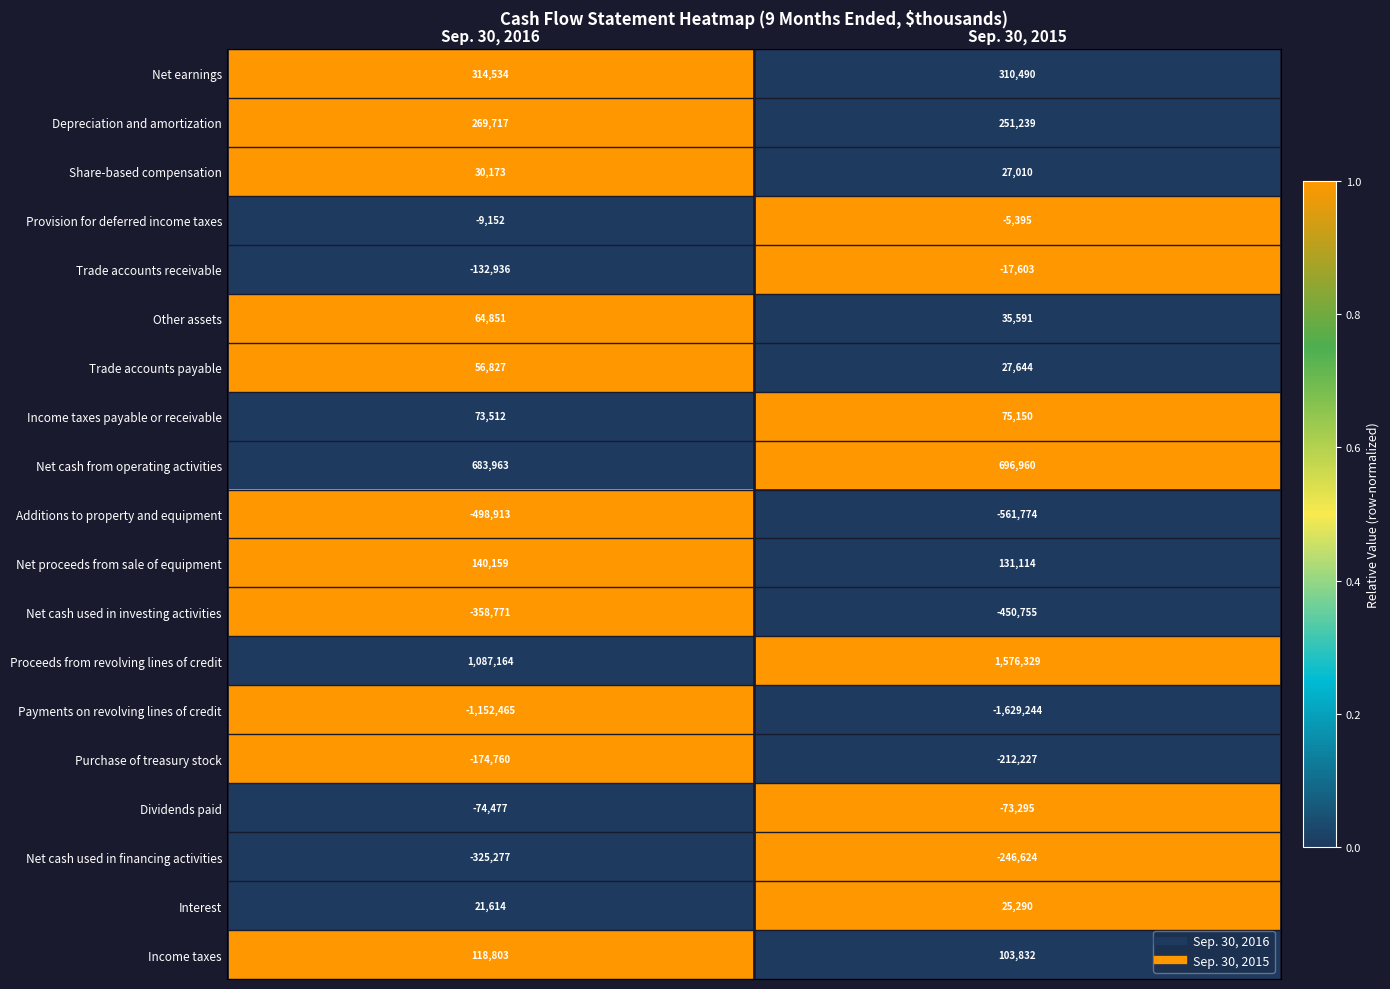

What is the sum of the Proceeds from revolving lines of credit values at Sep. 30, 2016 and Sep. 30, 2015?

2663493